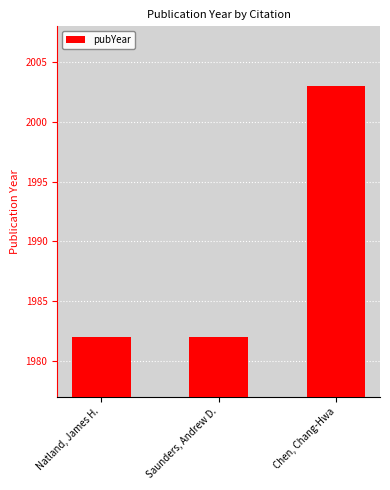

What is the value of the 1st bar from the left?

1982